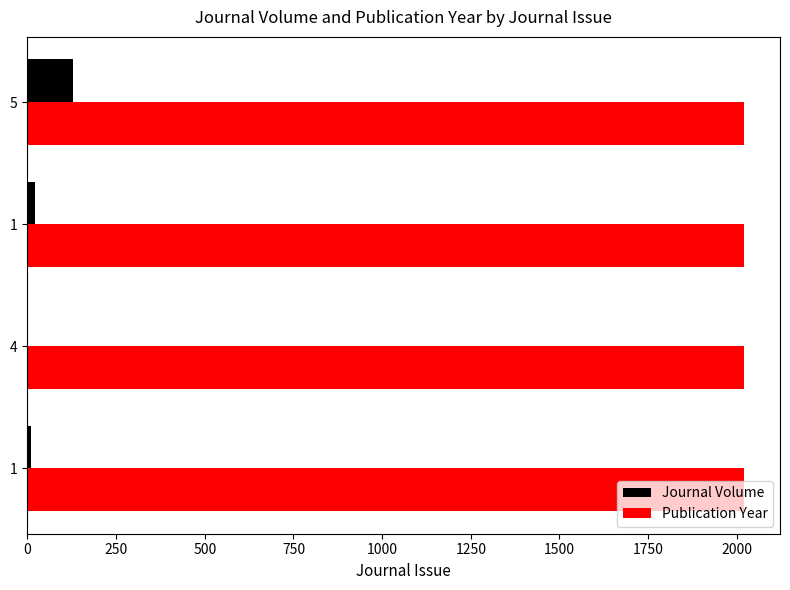

How many series are shown in this chart?

2